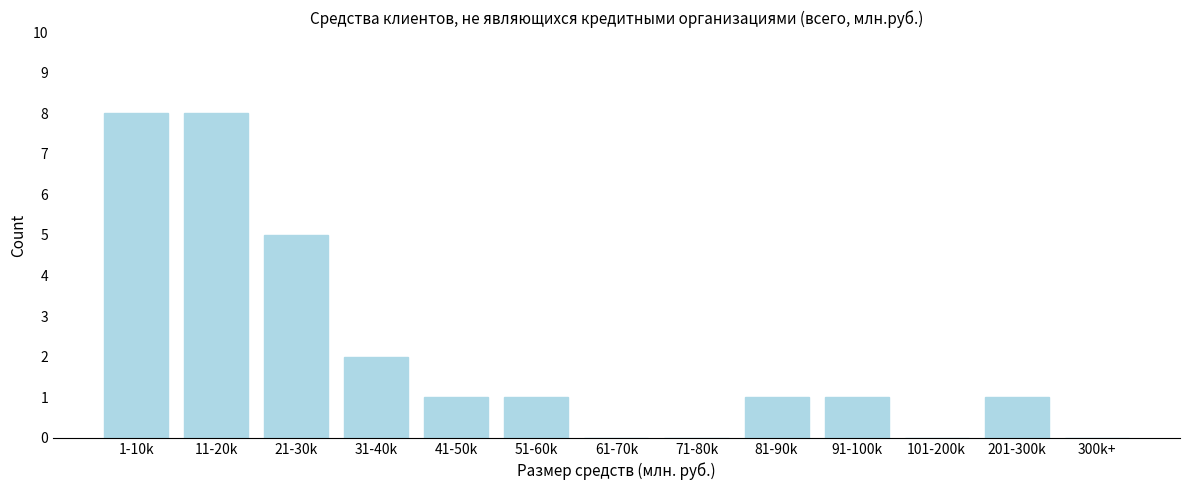

Reading left to right, what are all the values shown in this chart?

1-10k=8	11-20k=8	21-30k=5	31-40k=2	41-50k=1	51-60k=1	61-70k=0	71-80k=0	81-90k=1	91-100k=1	101-200k=0	201-300k=1	300k+=0